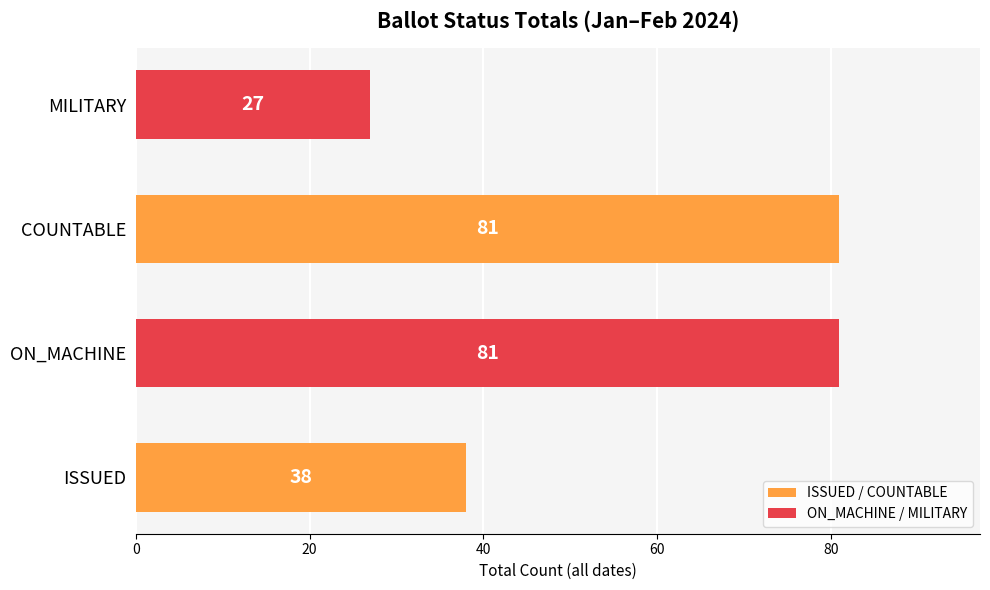

Reading bottom to top, what are all the values shown in this chart?

38	81	81	27